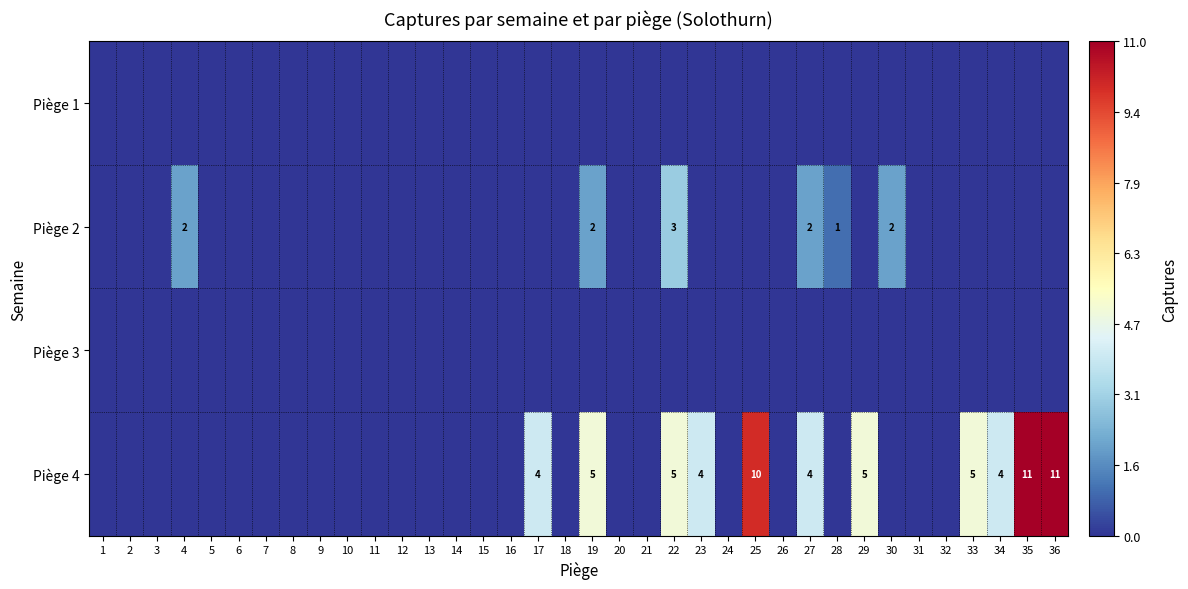

The value of Piège 4 at 19 is 5. True or false?

True